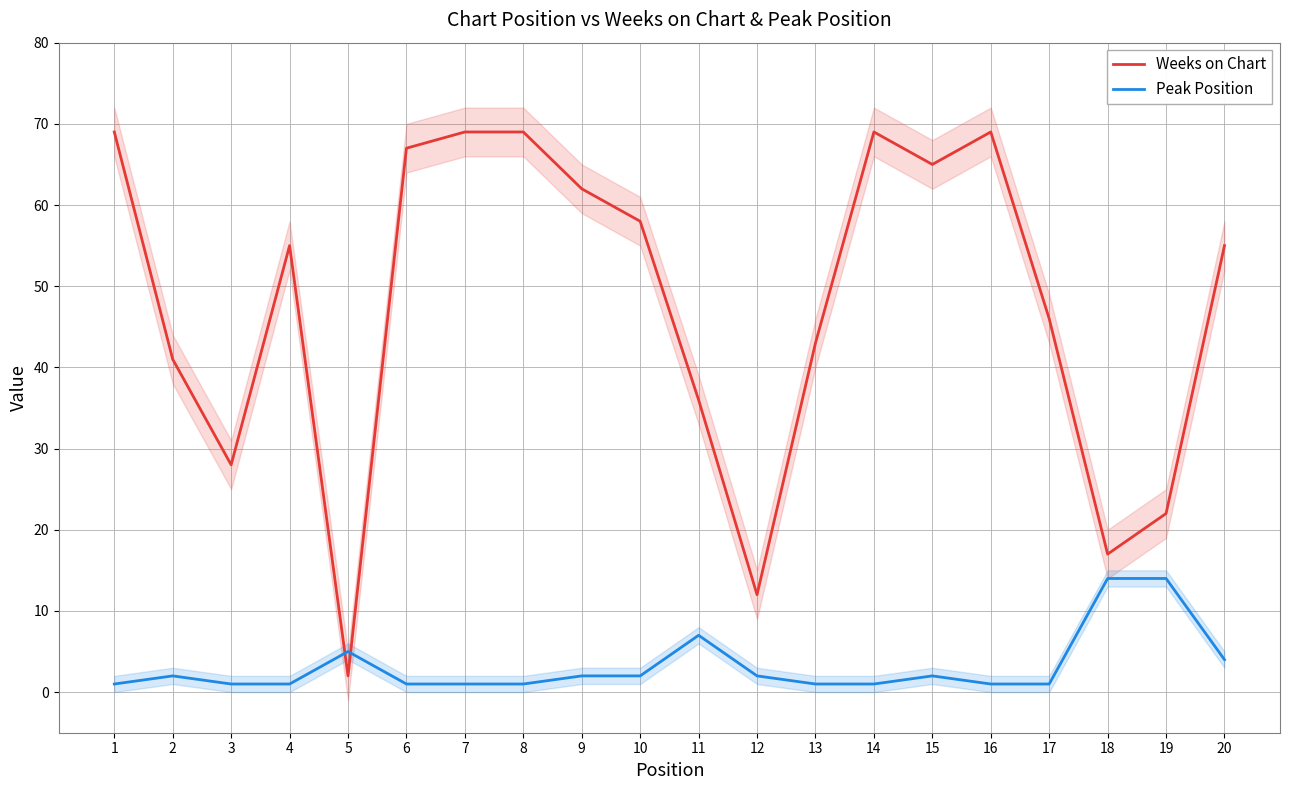

What is the difference between the Weeks on Chart values at 16 and 5?

67